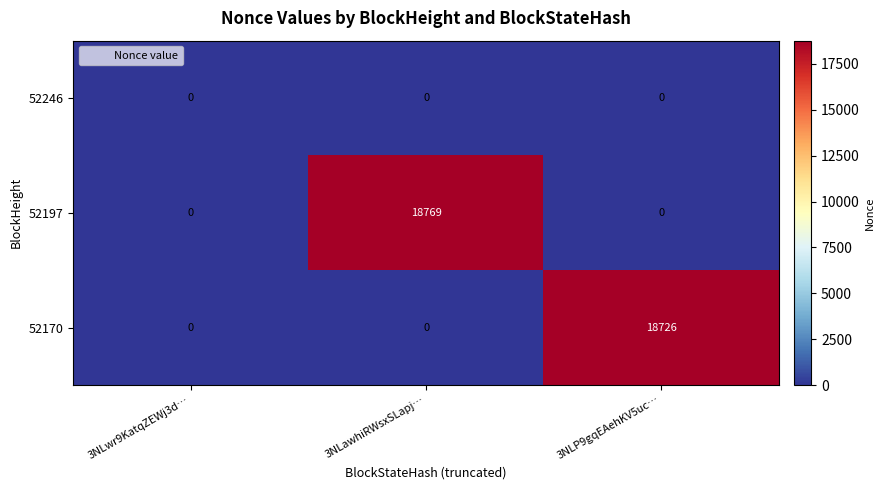

Reading left to right, what are all the values shown in this chart?

52246: 0	0	0
52197: 0	18769	0
52170: 0	0	18726